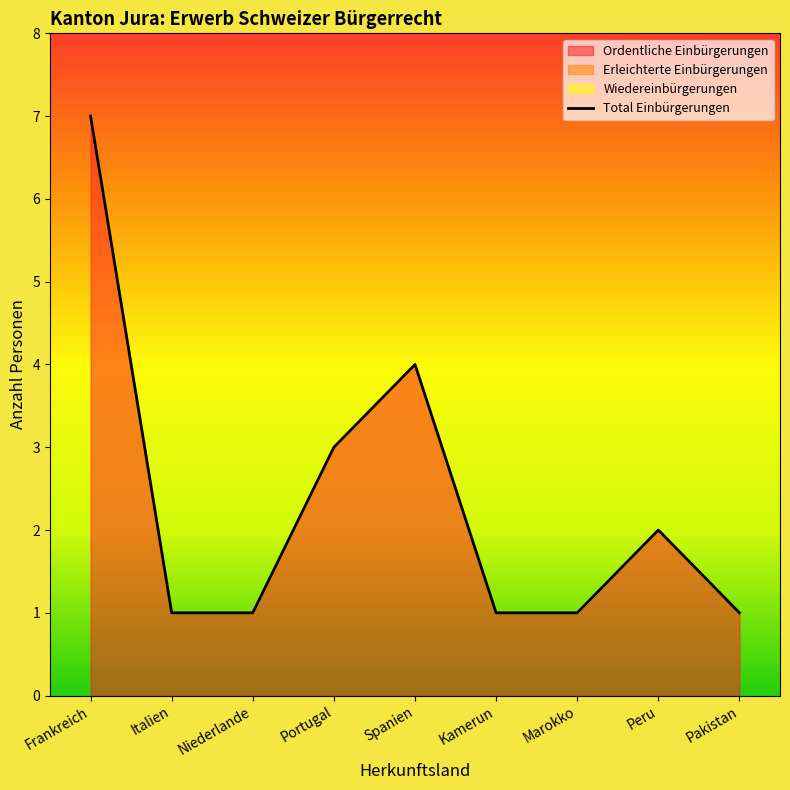

Approximately how many times larger is the value at Frankreich compared to Pakistan?

7.0